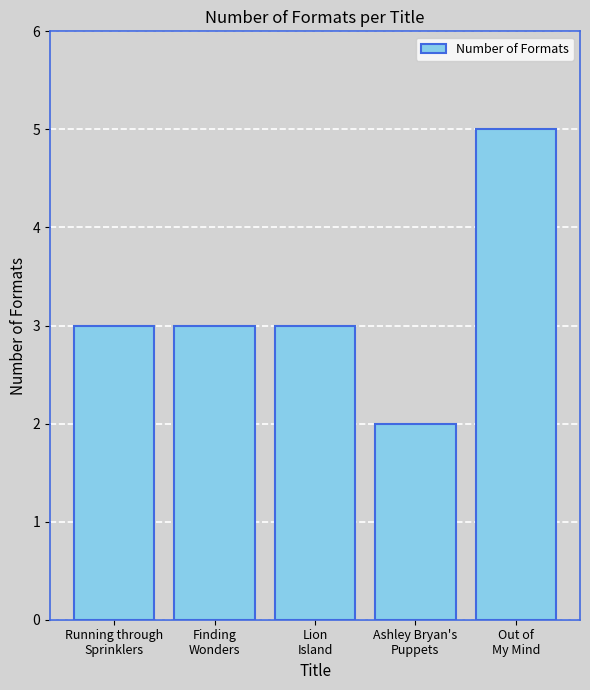

What is the greatest value displayed?

5